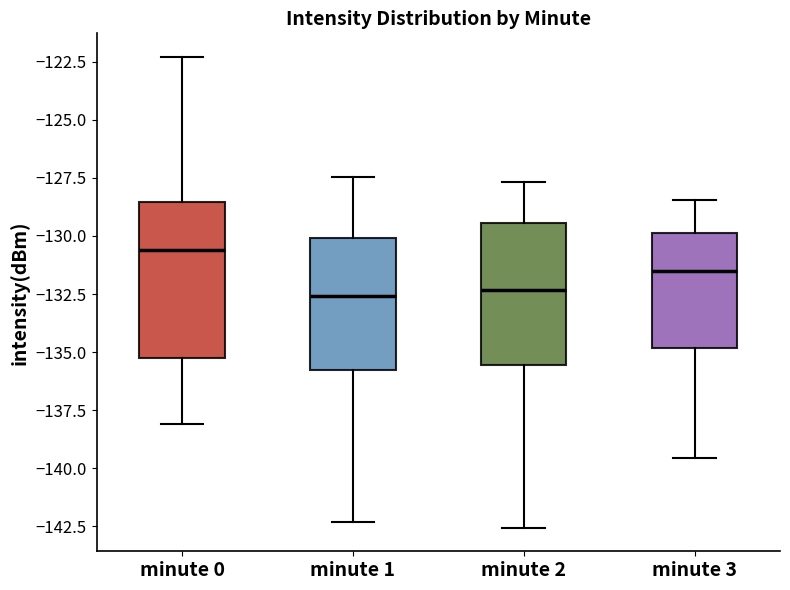

Reading left to right, read every box against the y-axis: the position of its median line, the range the box covers, and the ends of its whiskers. The values are not printed on the chart, so give them approximately, as read against the axis.

minute 0: median -130.5, box -135.5 to -128.5, whiskers -138.0 to -122.5
minute 1: median -132.5, box -136.0 to -130.0, whiskers -142.5 to -127.5
minute 2: median -132.5, box -135.5 to -129.5, whiskers -142.5 to -127.5
minute 3: median -131.5, box -135.0 to -130.0, whiskers -139.5 to -128.5